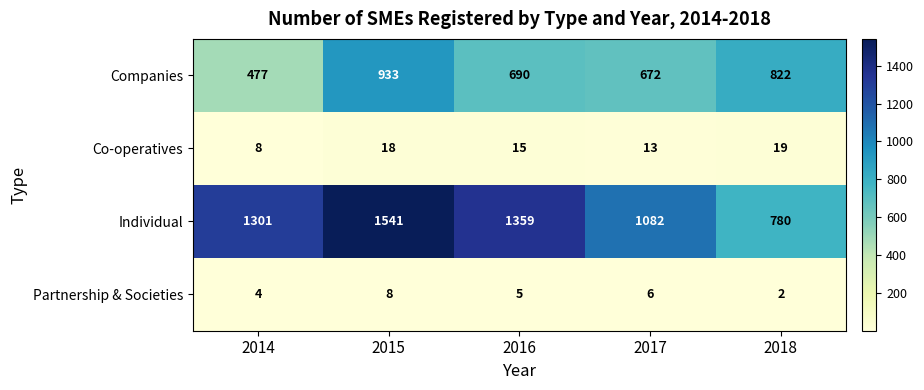

List the series in order of their peak value, lowest first.

Partnership & Societies, Co-operatives, Companies, Individual